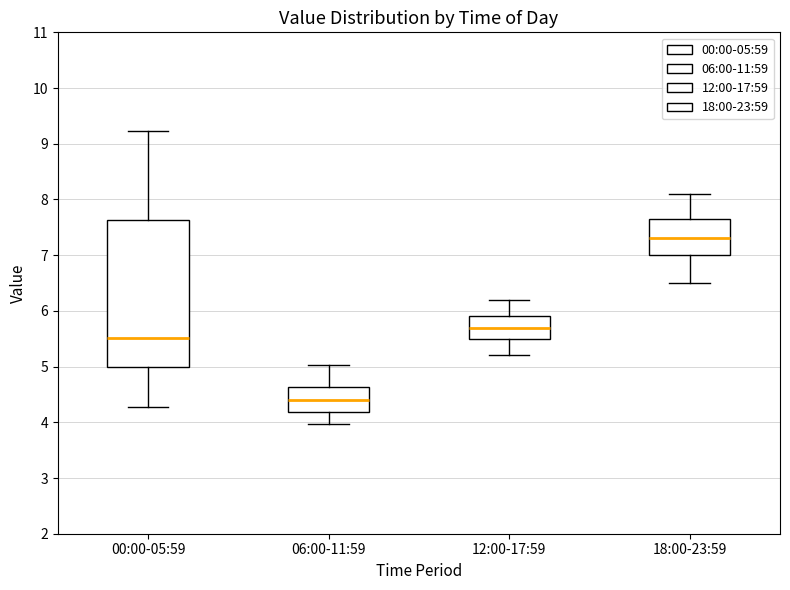

Reading left to right, read every box against the y-axis: the position of its median line, the range the box covers, and the ends of its whiskers. The values are not printed on the chart, so give them approximately, as read against the axis.

00:00-05:59: median 5.5, box 5.0 to 7.6, whiskers 4.3 to 9.2
06:00-11:59: median 4.4, box 4.2 to 4.6, whiskers 4.0 to 5.0
12:00-17:59: median 5.7, box 5.5 to 5.9, whiskers 5.2 to 6.2
18:00-23:59: median 7.3, box 7.0 to 7.7, whiskers 6.5 to 8.1